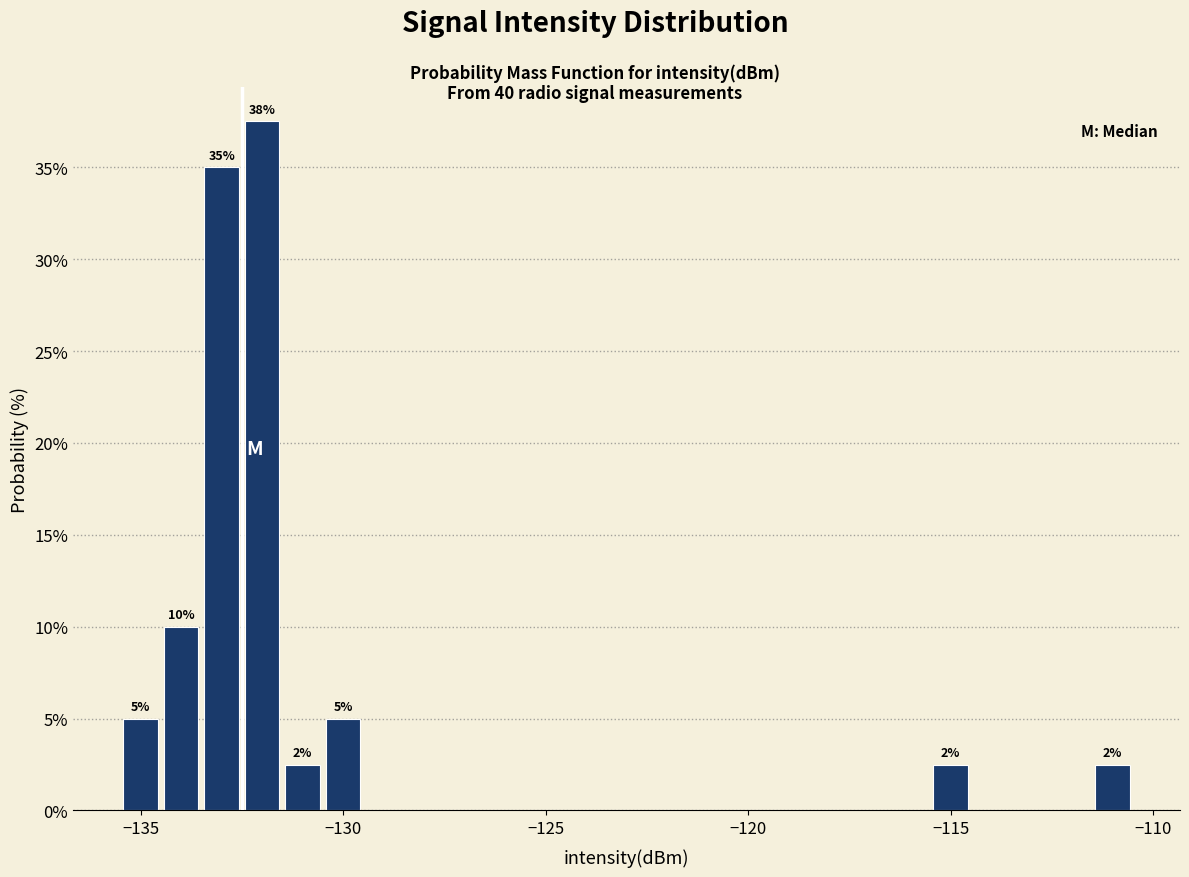

Read against the x-axis, roughly where is the centre of the tallest bar?

-132.0